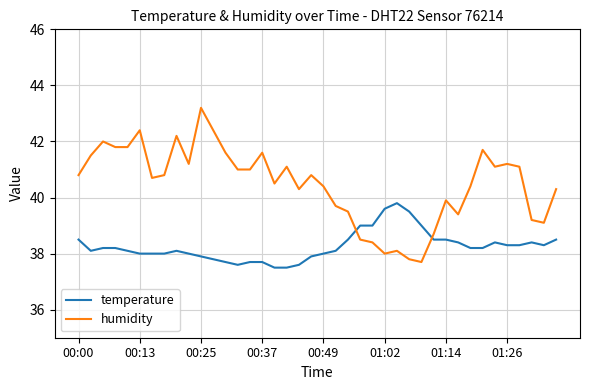

Which series has the widest spread of values?

humidity